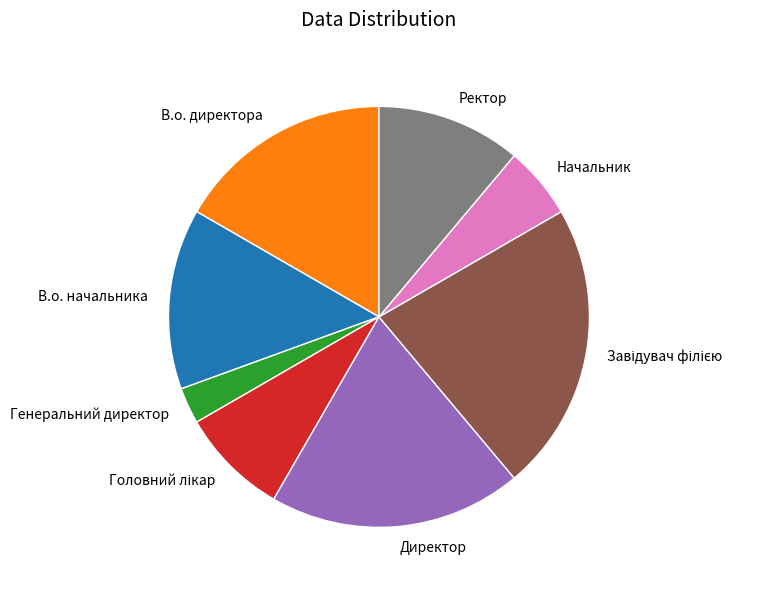

Does any single category account for the majority?

No